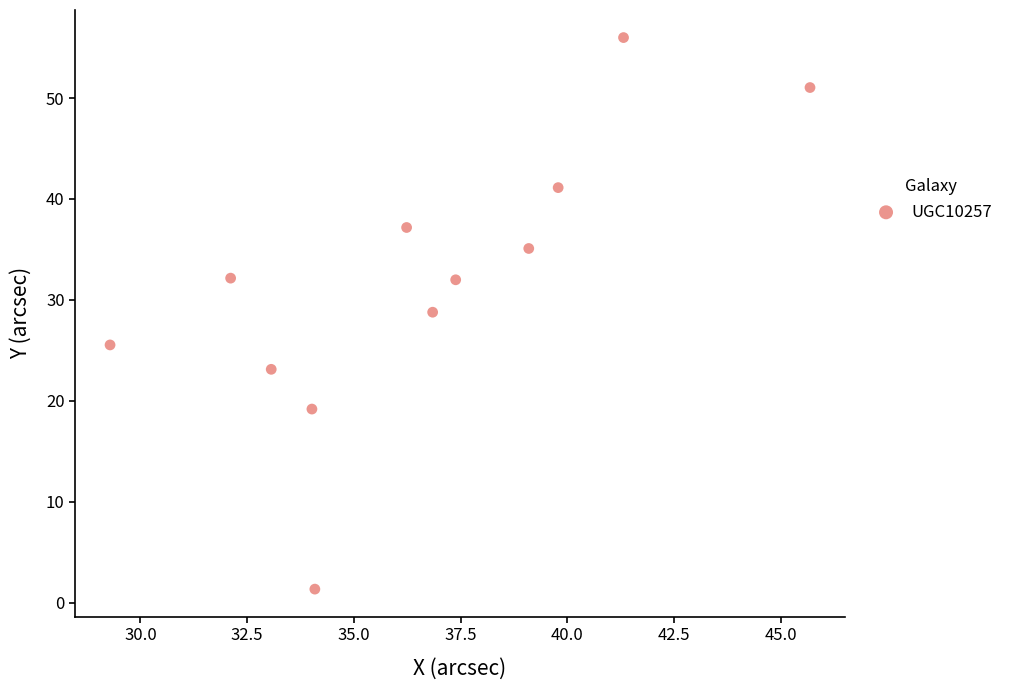

What is the average Y value?

31.9